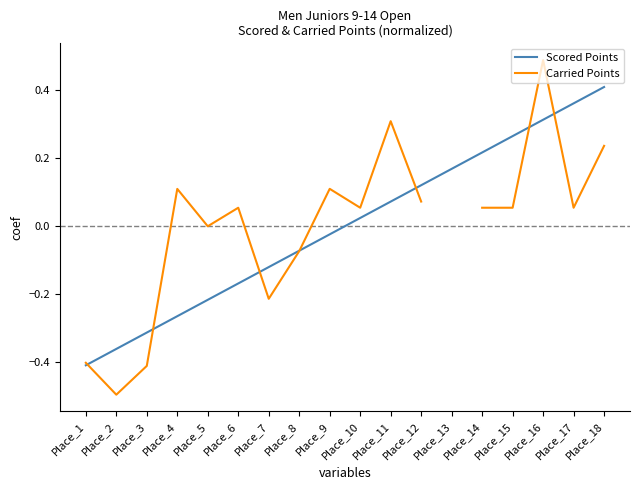

True or false: Scored Points and Carried Points cross at least once.

True